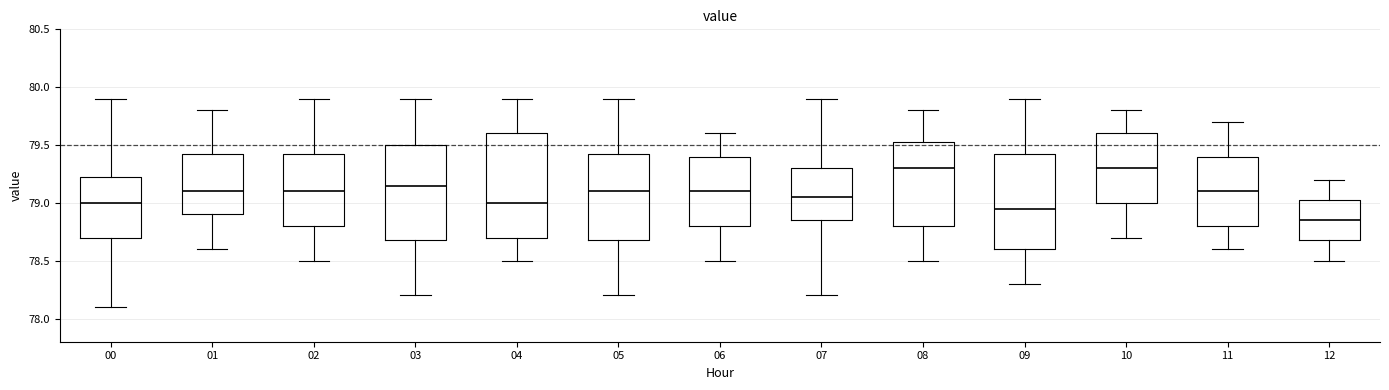

Comparing the boxes themselves (not the whiskers), which one is the tallest?

04